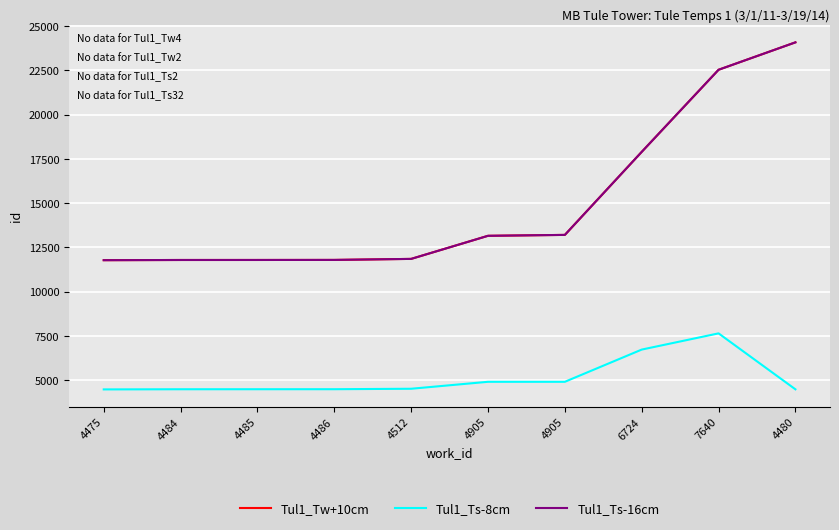

True or false: Tul1_Tw+10cm and Tul1_Ts-16cm cross at least once.

False